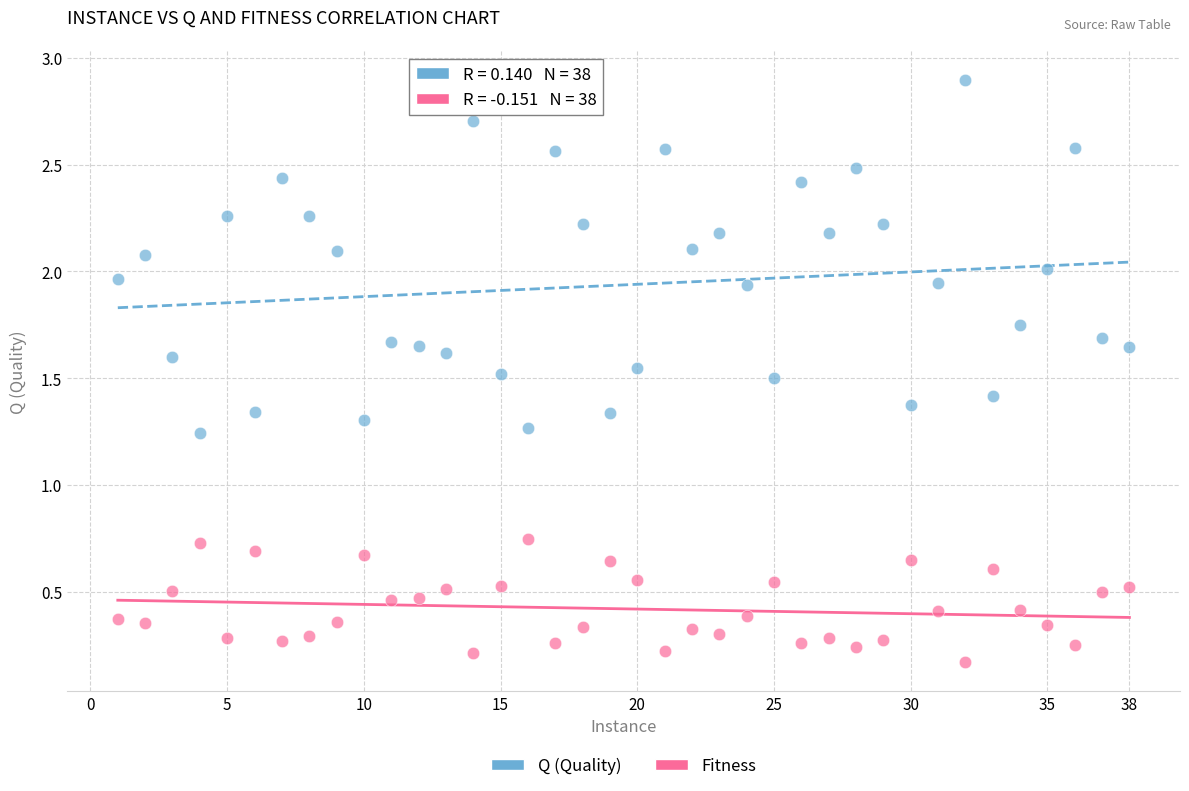

Across all data points, what is the range of X values (max minus min)?

37.0